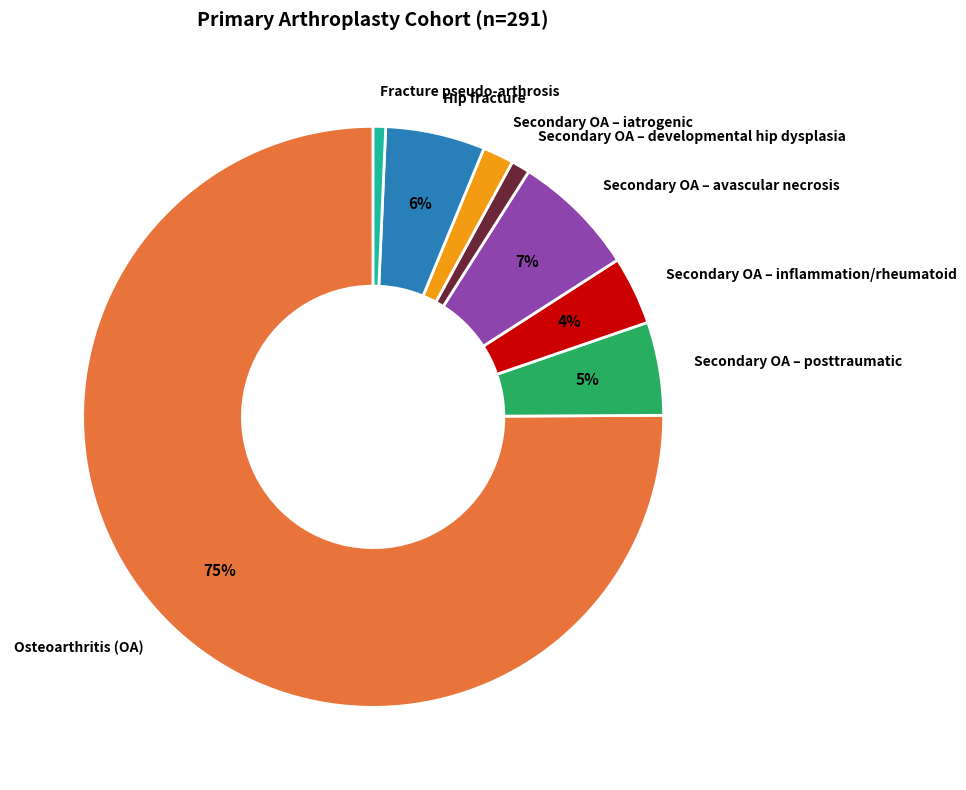

Which has a higher value, Secondary OA – developmental hip dysplasia or Osteoarthritis (OA)?

Osteoarthritis (OA)